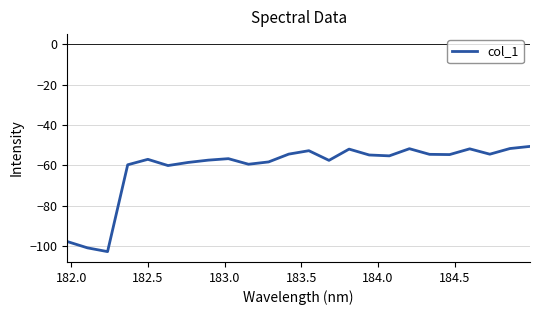

What is the smallest value displayed?

-102.8